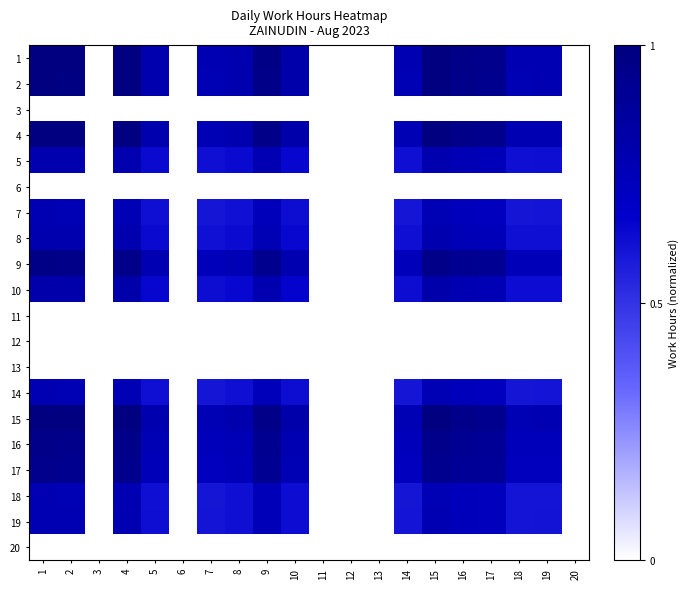

Reading right to left, extract all data points from this chart.

1: 20=0.0	19=0.8	18=0.8	17=0.9	16=1.0	15=1.0	14=0.8	13=0.0	12=0.0	11=0.0	10=0.8	9=1.0	8=0.8	7=0.8	6=0.0	5=0.8	4=1.0	3=0.0	2=1.0	1=1.0
2: 20=0.0	19=0.8	18=0.8	17=0.9	16=1.0	15=1.0	14=0.8	13=0.0	12=0.0	11=0.0	10=0.8	9=1.0	8=0.8	7=0.8	6=0.0	5=0.8	4=1.0	3=0.0	2=1.0	1=1.0
3: 20=0.0	19=0.0	18=0.0	17=0.0	16=0.0	15=0.0	14=0.0	13=0.0	12=0.0	11=0.0	10=0.0	9=0.0	8=0.0	7=0.0	6=0.0	5=0.0	4=0.0	3=0.0	2=0.0	1=0.0
4: 20=0.0	19=0.8	18=0.8	17=0.9	16=1.0	15=1.0	14=0.8	13=0.0	12=0.0	11=0.0	10=0.8	9=1.0	8=0.8	7=0.8	6=0.0	5=0.8	4=1.0	3=0.0	2=1.0	1=1.0
5: 20=0.0	19=0.6	18=0.6	17=0.8	16=0.8	15=0.8	14=0.6	13=0.0	12=0.0	11=0.0	10=0.6	9=0.8	8=0.6	7=0.6	6=0.0	5=0.6	4=0.8	3=0.0	2=0.8	1=0.8
6: 20=0.0	19=0.0	18=0.0	17=0.0	16=0.0	15=0.0	14=0.0	13=0.0	12=0.0	11=0.0	10=0.0	9=0.0	8=0.0	7=0.0	6=0.0	5=0.0	4=0.0	3=0.0	2=0.0	1=0.0
7: 20=0.0	19=0.6	18=0.6	17=0.7	16=0.7	15=0.8	14=0.6	13=0.0	12=0.0	11=0.0	10=0.6	9=0.7	8=0.6	7=0.6	6=0.0	5=0.6	4=0.8	3=0.0	2=0.8	1=0.8
8: 20=0.0	19=0.6	18=0.6	17=0.7	16=0.8	15=0.8	14=0.6	13=0.0	12=0.0	11=0.0	10=0.6	9=0.8	8=0.6	7=0.6	6=0.0	5=0.6	4=0.8	3=0.0	2=0.8	1=0.8
9: 20=0.0	19=0.7	18=0.7	17=0.9	16=0.9	15=1.0	14=0.7	13=0.0	12=0.0	11=0.0	10=0.8	9=0.9	8=0.8	7=0.7	6=0.0	5=0.8	4=1.0	3=0.0	2=1.0	1=1.0
10: 20=0.0	19=0.6	18=0.6	17=0.8	16=0.8	15=0.8	14=0.6	13=0.0	12=0.0	11=0.0	10=0.7	9=0.8	8=0.6	7=0.6	6=0.0	5=0.6	4=0.8	3=0.0	2=0.8	1=0.8
11: 20=0.0	19=0.0	18=0.0	17=0.0	16=0.0	15=0.0	14=0.0	13=0.0	12=0.0	11=0.0	10=0.0	9=0.0	8=0.0	7=0.0	6=0.0	5=0.0	4=0.0	3=0.0	2=0.0	1=0.0
12: 20=0.0	19=0.0	18=0.0	17=0.0	16=0.0	15=0.0	14=0.0	13=0.0	12=0.0	11=0.0	10=0.0	9=0.0	8=0.0	7=0.0	6=0.0	5=0.0	4=0.0	3=0.0	2=0.0	1=0.0
13: 20=0.0	19=0.0	18=0.0	17=0.0	16=0.0	15=0.0	14=0.0	13=0.0	12=0.0	11=0.0	10=0.0	9=0.0	8=0.0	7=0.0	6=0.0	5=0.0	4=0.0	3=0.0	2=0.0	1=0.0
14: 20=0.0	19=0.6	18=0.6	17=0.7	16=0.7	15=0.8	14=0.6	13=0.0	12=0.0	11=0.0	10=0.6	9=0.7	8=0.6	7=0.6	6=0.0	5=0.6	4=0.8	3=0.0	2=0.8	1=0.8
15: 20=0.0	19=0.8	18=0.8	17=0.9	16=1.0	15=1.0	14=0.8	13=0.0	12=0.0	11=0.0	10=0.8	9=1.0	8=0.8	7=0.8	6=0.0	5=0.8	4=1.0	3=0.0	2=1.0	1=1.0
16: 20=0.0	19=0.7	18=0.7	17=0.9	16=0.9	15=1.0	14=0.7	13=0.0	12=0.0	11=0.0	10=0.8	9=0.9	8=0.8	7=0.7	6=0.0	5=0.8	4=1.0	3=0.0	2=1.0	1=1.0
17: 20=0.0	19=0.7	18=0.7	17=0.9	16=0.9	15=0.9	14=0.7	13=0.0	12=0.0	11=0.0	10=0.8	9=0.9	8=0.7	7=0.7	6=0.0	5=0.8	4=0.9	3=0.0	2=0.9	1=0.9
18: 20=0.0	19=0.6	18=0.6	17=0.7	16=0.7	15=0.8	14=0.6	13=0.0	12=0.0	11=0.0	10=0.6	9=0.7	8=0.6	7=0.6	6=0.0	5=0.6	4=0.8	3=0.0	2=0.8	1=0.8
19: 20=0.0	19=0.6	18=0.6	17=0.7	16=0.7	15=0.8	14=0.6	13=0.0	12=0.0	11=0.0	10=0.6	9=0.7	8=0.6	7=0.6	6=0.0	5=0.6	4=0.8	3=0.0	2=0.8	1=0.8
20: 20=0.0	19=0.0	18=0.0	17=0.0	16=0.0	15=0.0	14=0.0	13=0.0	12=0.0	11=0.0	10=0.0	9=0.0	8=0.0	7=0.0	6=0.0	5=0.0	4=0.0	3=0.0	2=0.0	1=0.0